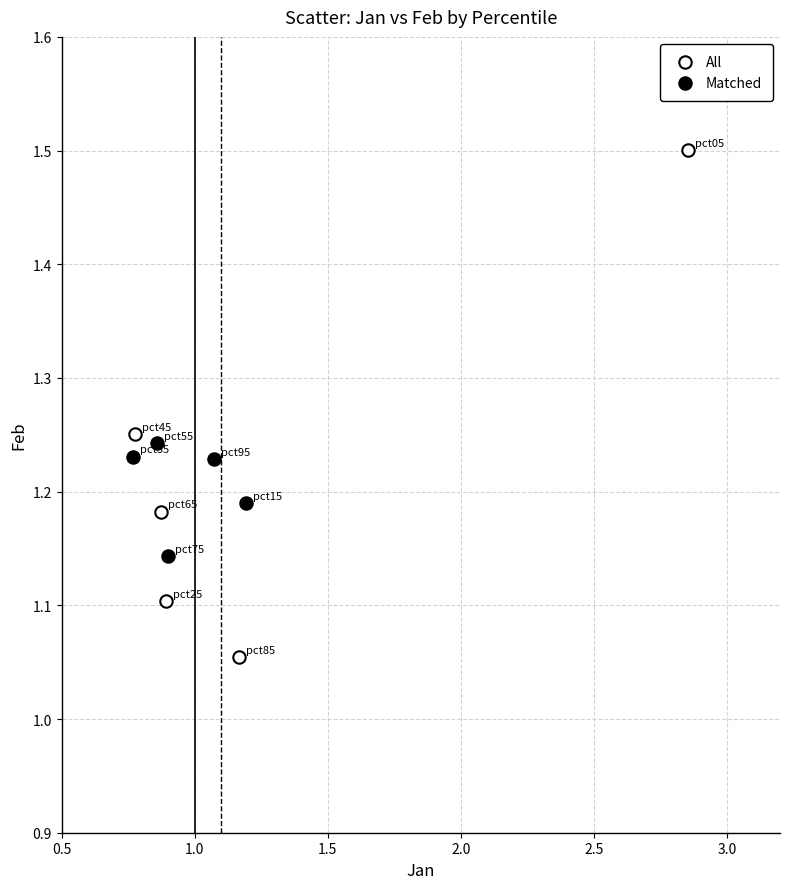

Which series contains the highest Y value?

All